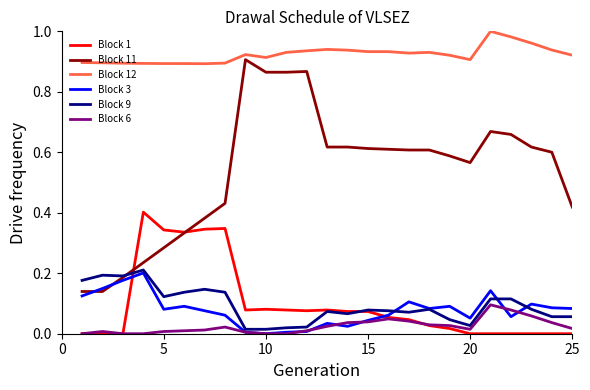

True or false: Block 12 and Block 1 intersect in this chart.

False